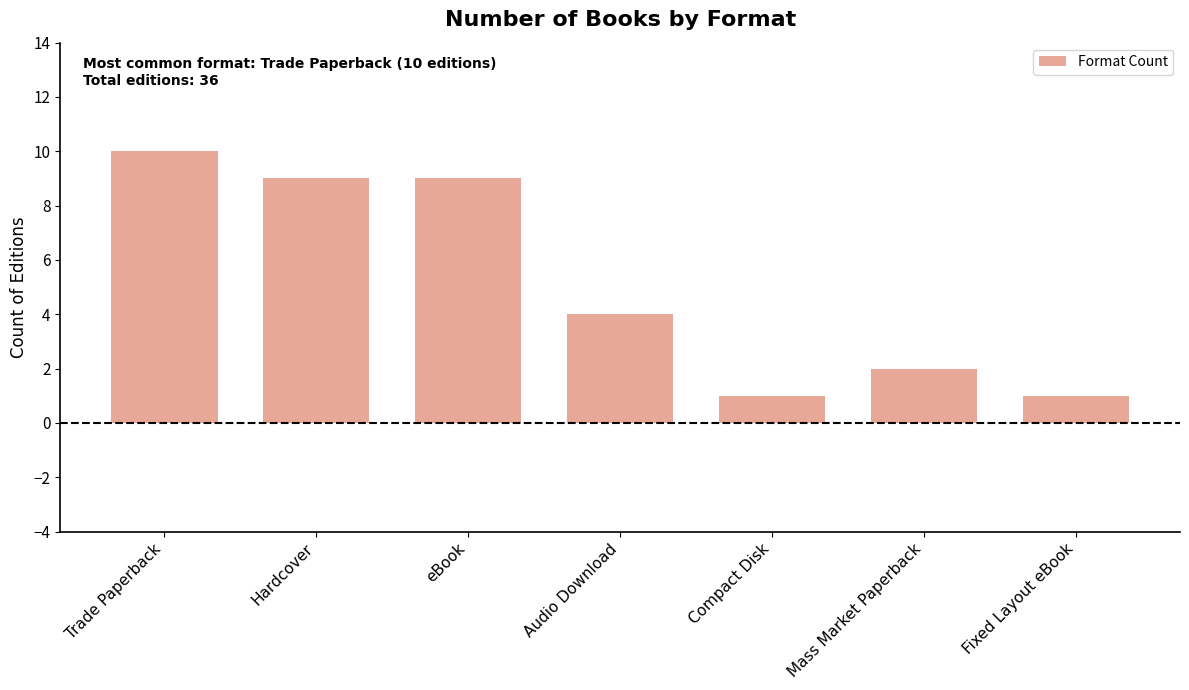

Between Audio Download and Fixed Layout eBook, which is larger?

Audio Download